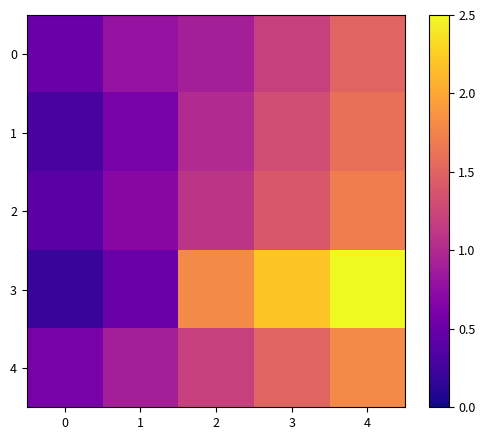

How many categories are shown in the chart?

5